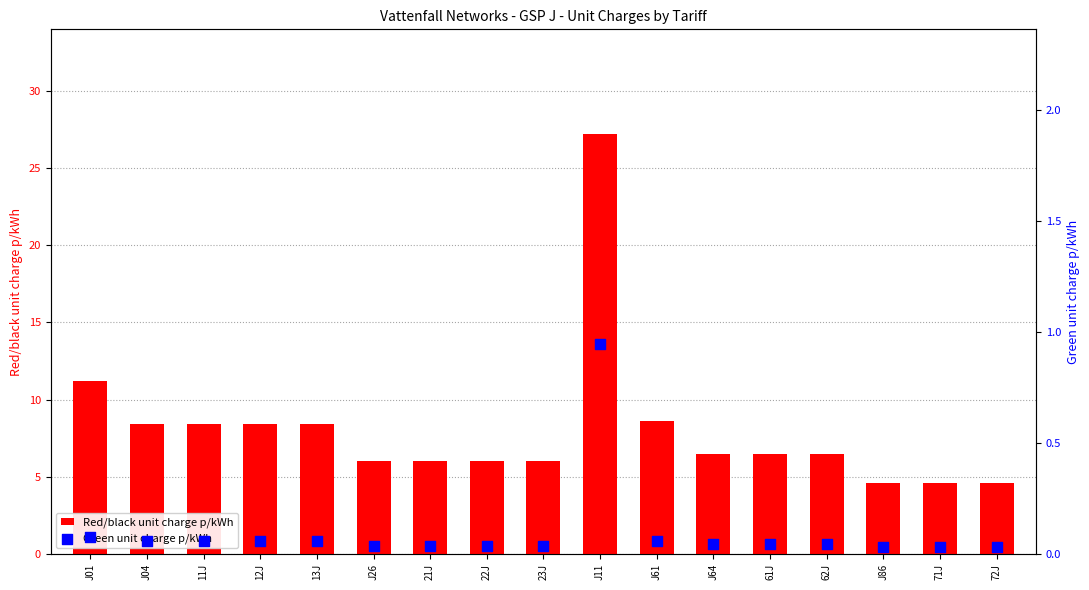

What are all the series names shown in the legend?

Red/black unit charge p/kWh, Green unit charge p/kWh